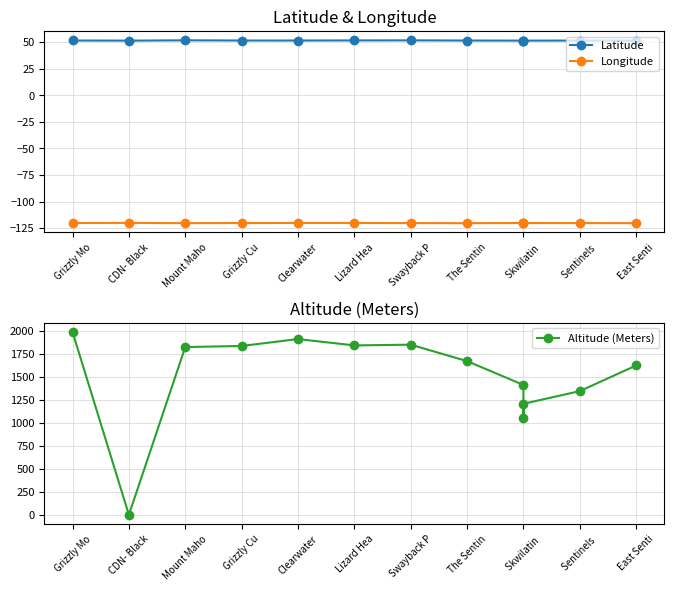

What is the difference between the Latitude values at Lizard Hea and Skwilatin ?

0.2